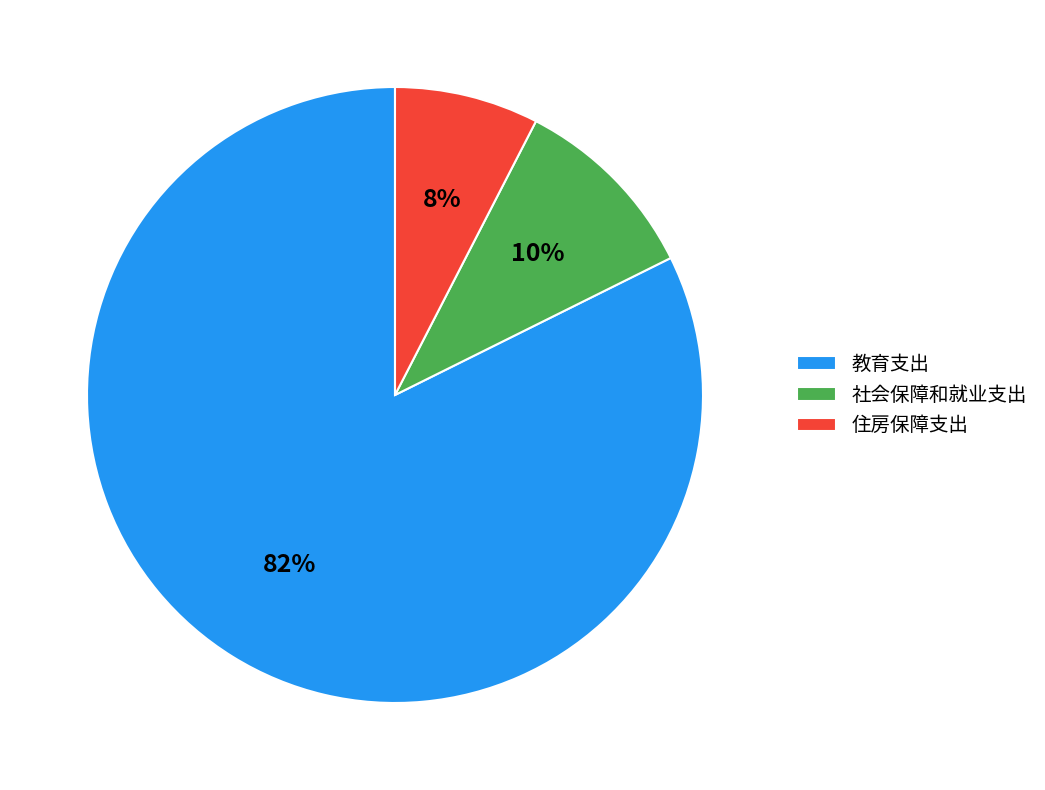

True or false: 教育支出 accounts for 82% of the total.

True